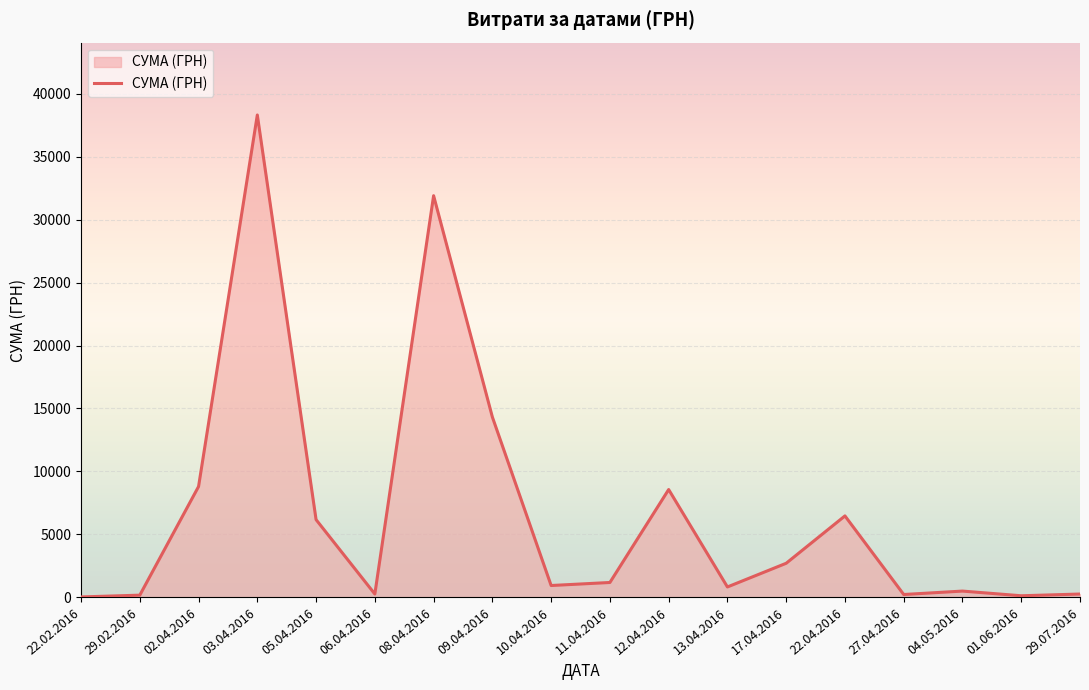

At which label is the value closest to 19170?

09.04.2016